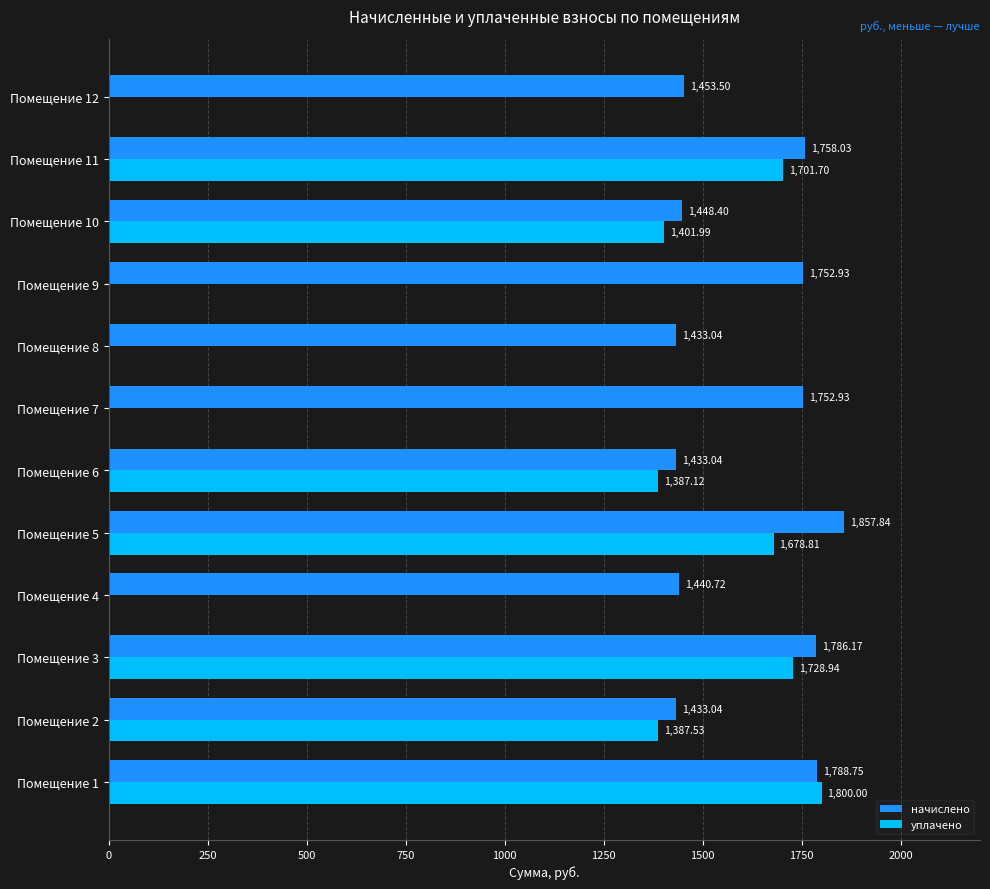

Which series has the largest total across all categories?

начислено